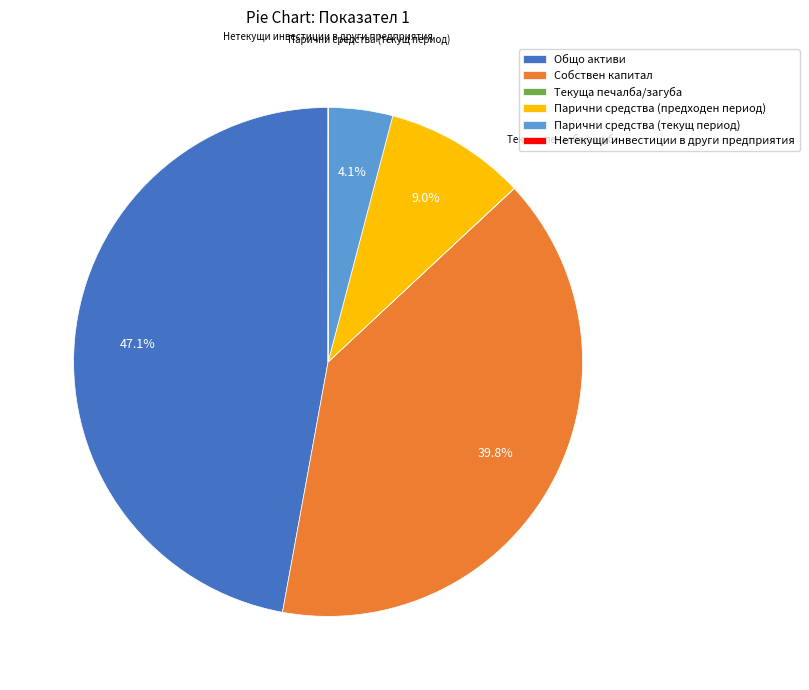

Is it true that Общо активи is 47% of the pie?

True